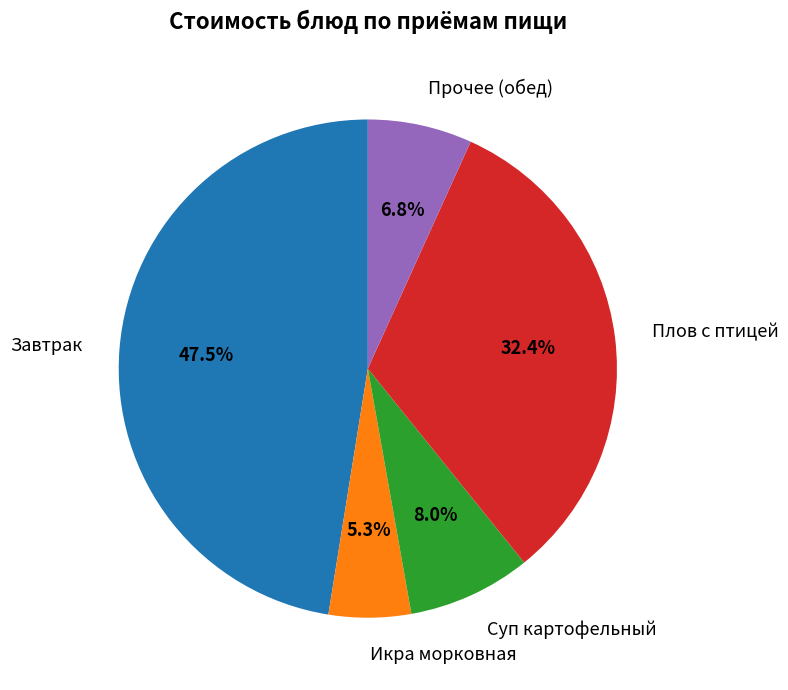

Does any single category account for the majority?

No